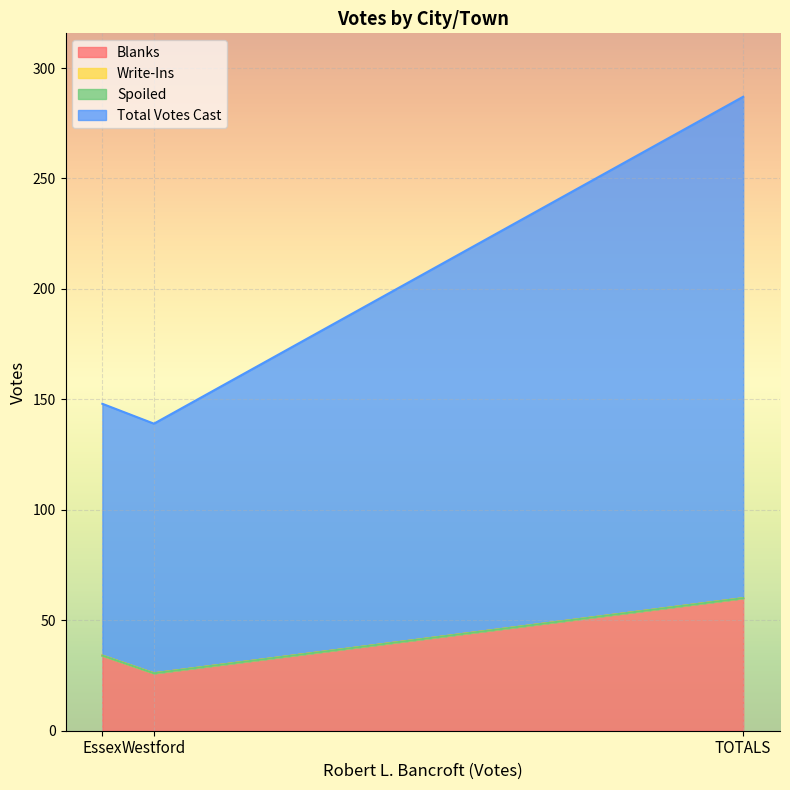

Reading left to right, transcribe all the data shown in this chart.

Blanks: Essex=34	Westford=26	TOTALS=60
Total Votes Cast: Essex=148	Westford=139	TOTALS=287